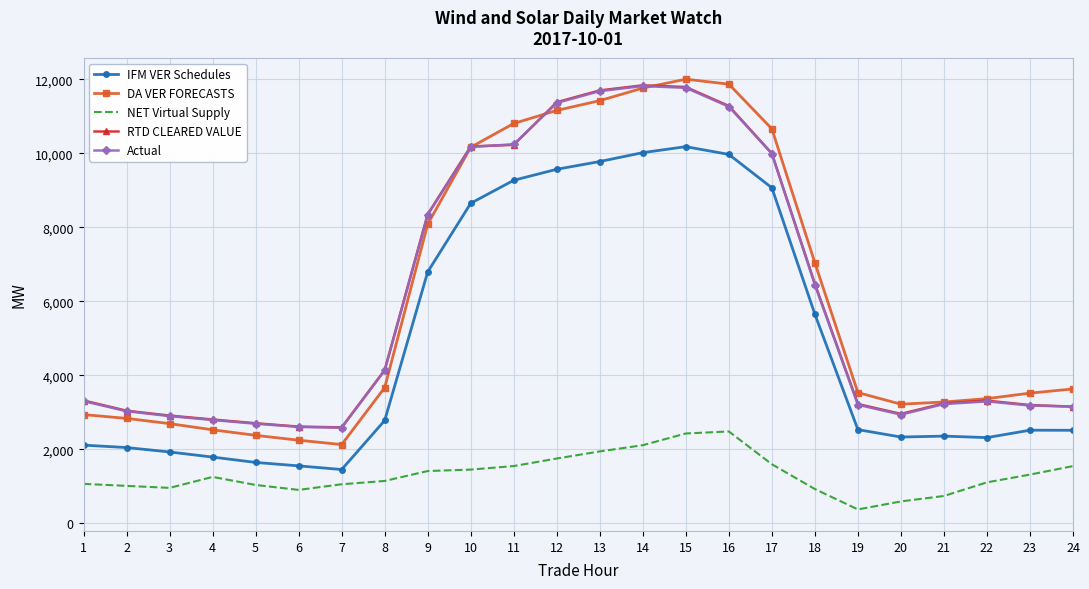

What is the minimum value shown in the chart?

370.4